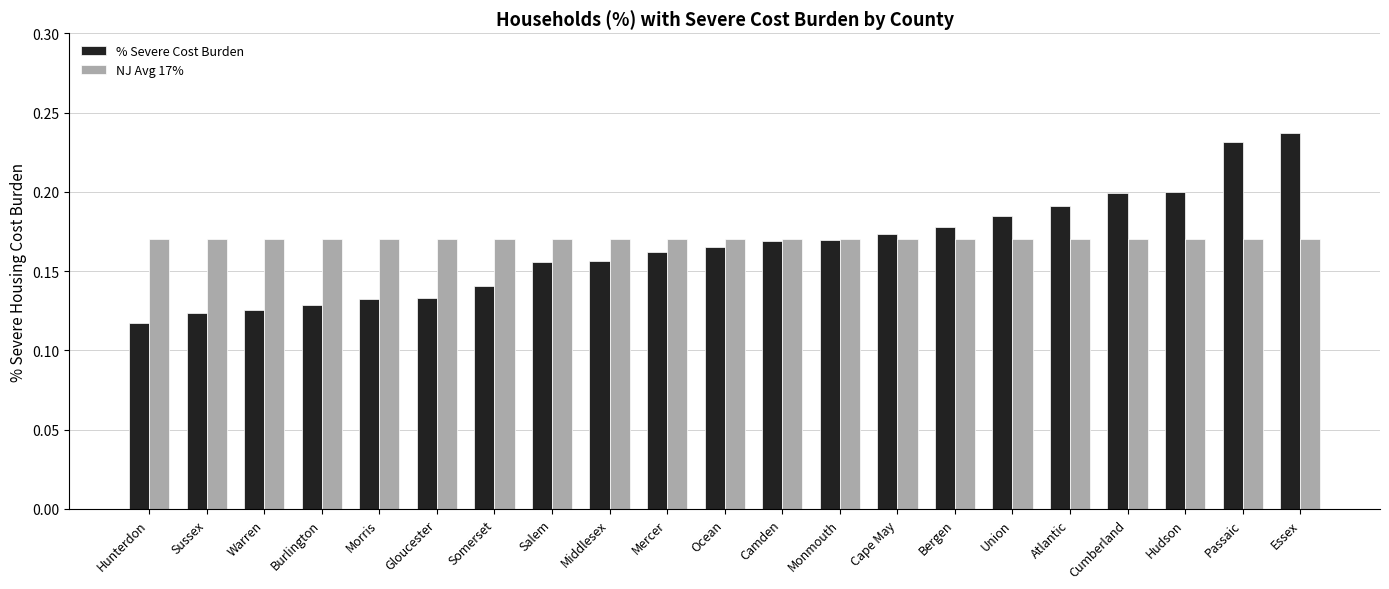

Where is % Severe Cost Burden nearest to the value 0?

Hunterdon